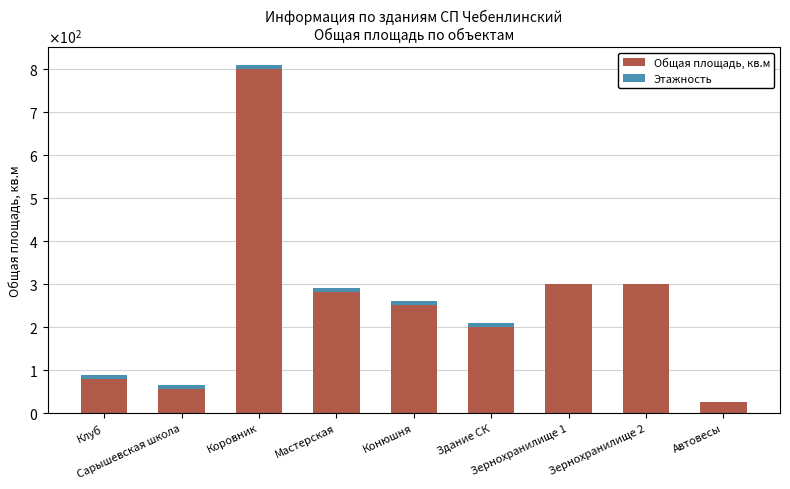

At which category is the sum across all series the highest?

Коровник